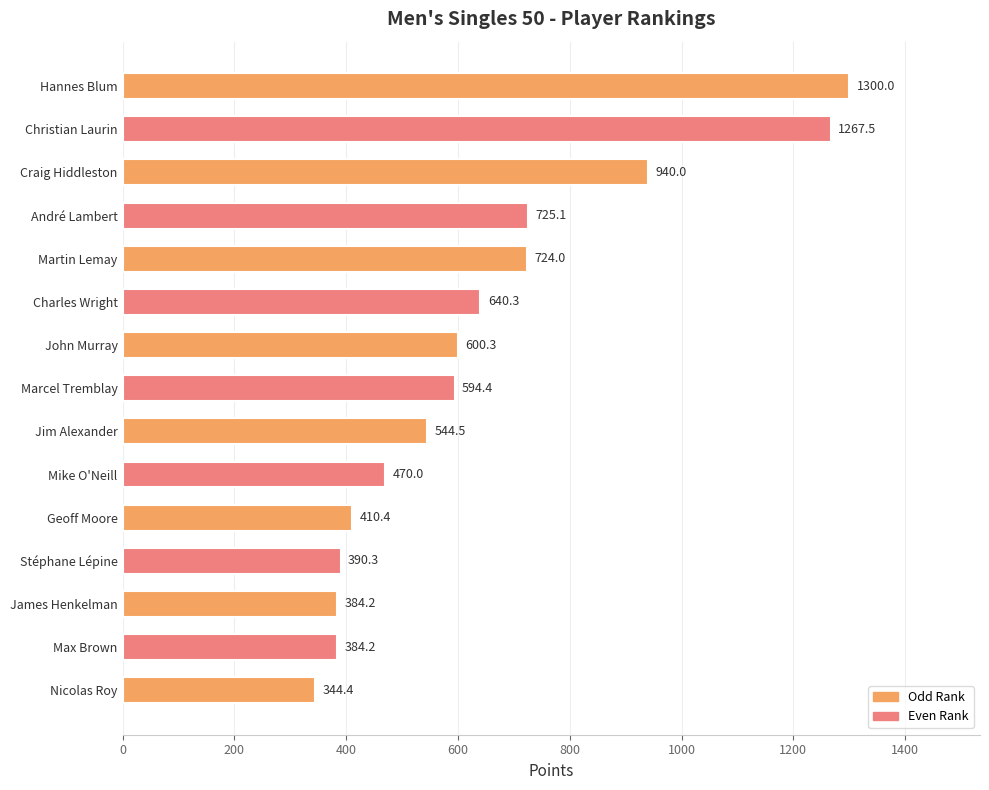

What is the label of the 14th bar from the bottom?

Christian Laurin